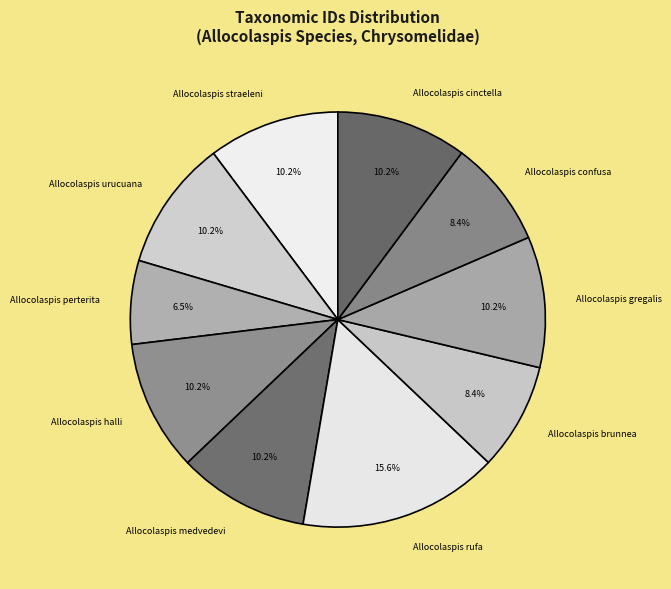

Which slice is the smallest?

Allocolaspis perterita